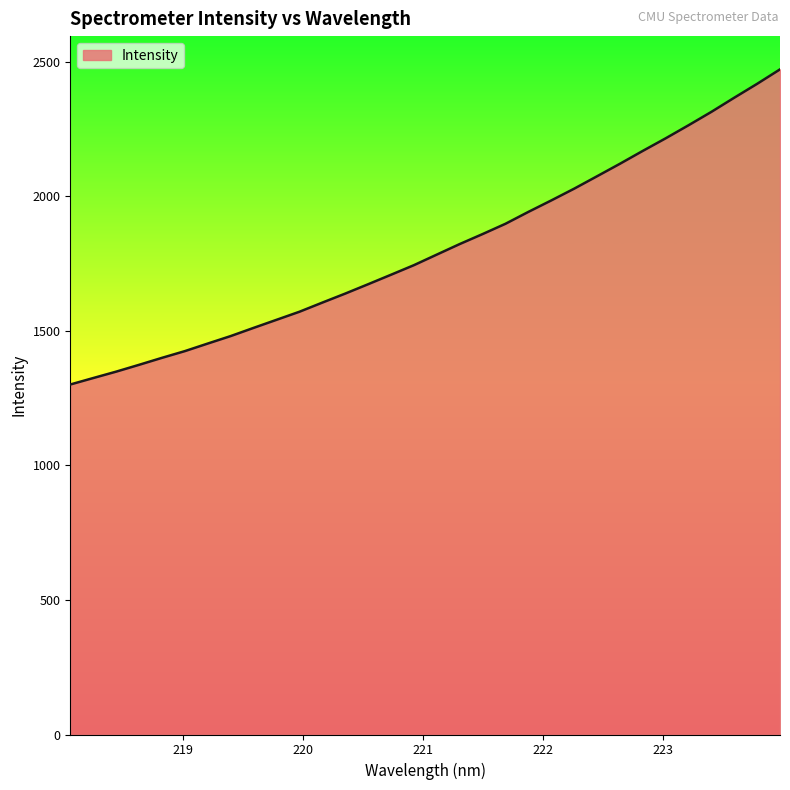

What is the difference between the maximum and minimum values?

1171.2